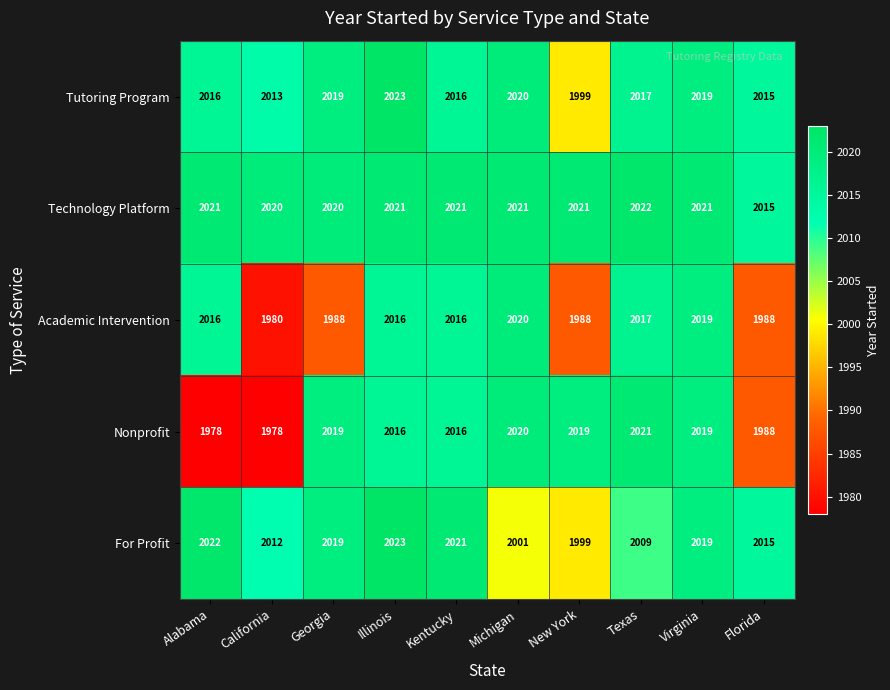

The For Profit series shows 2023 at Illinois. True or false?

True